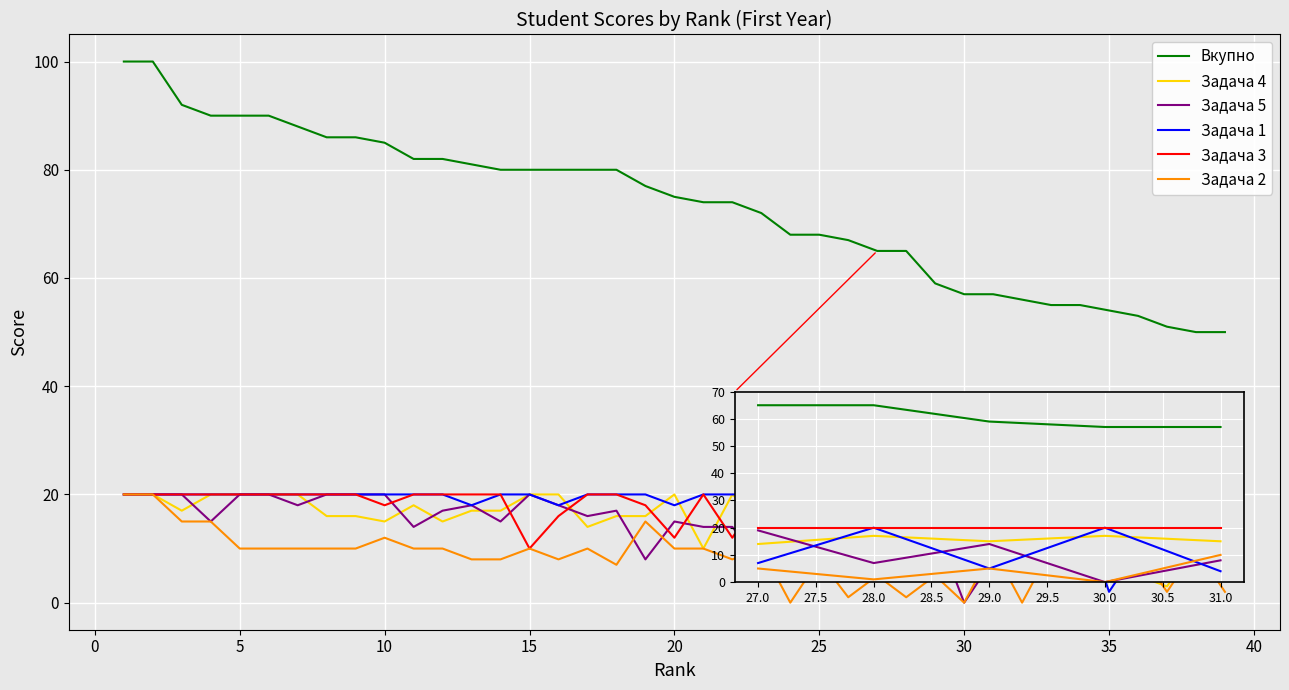

What is the lowest value of the Задача 1 series?

2